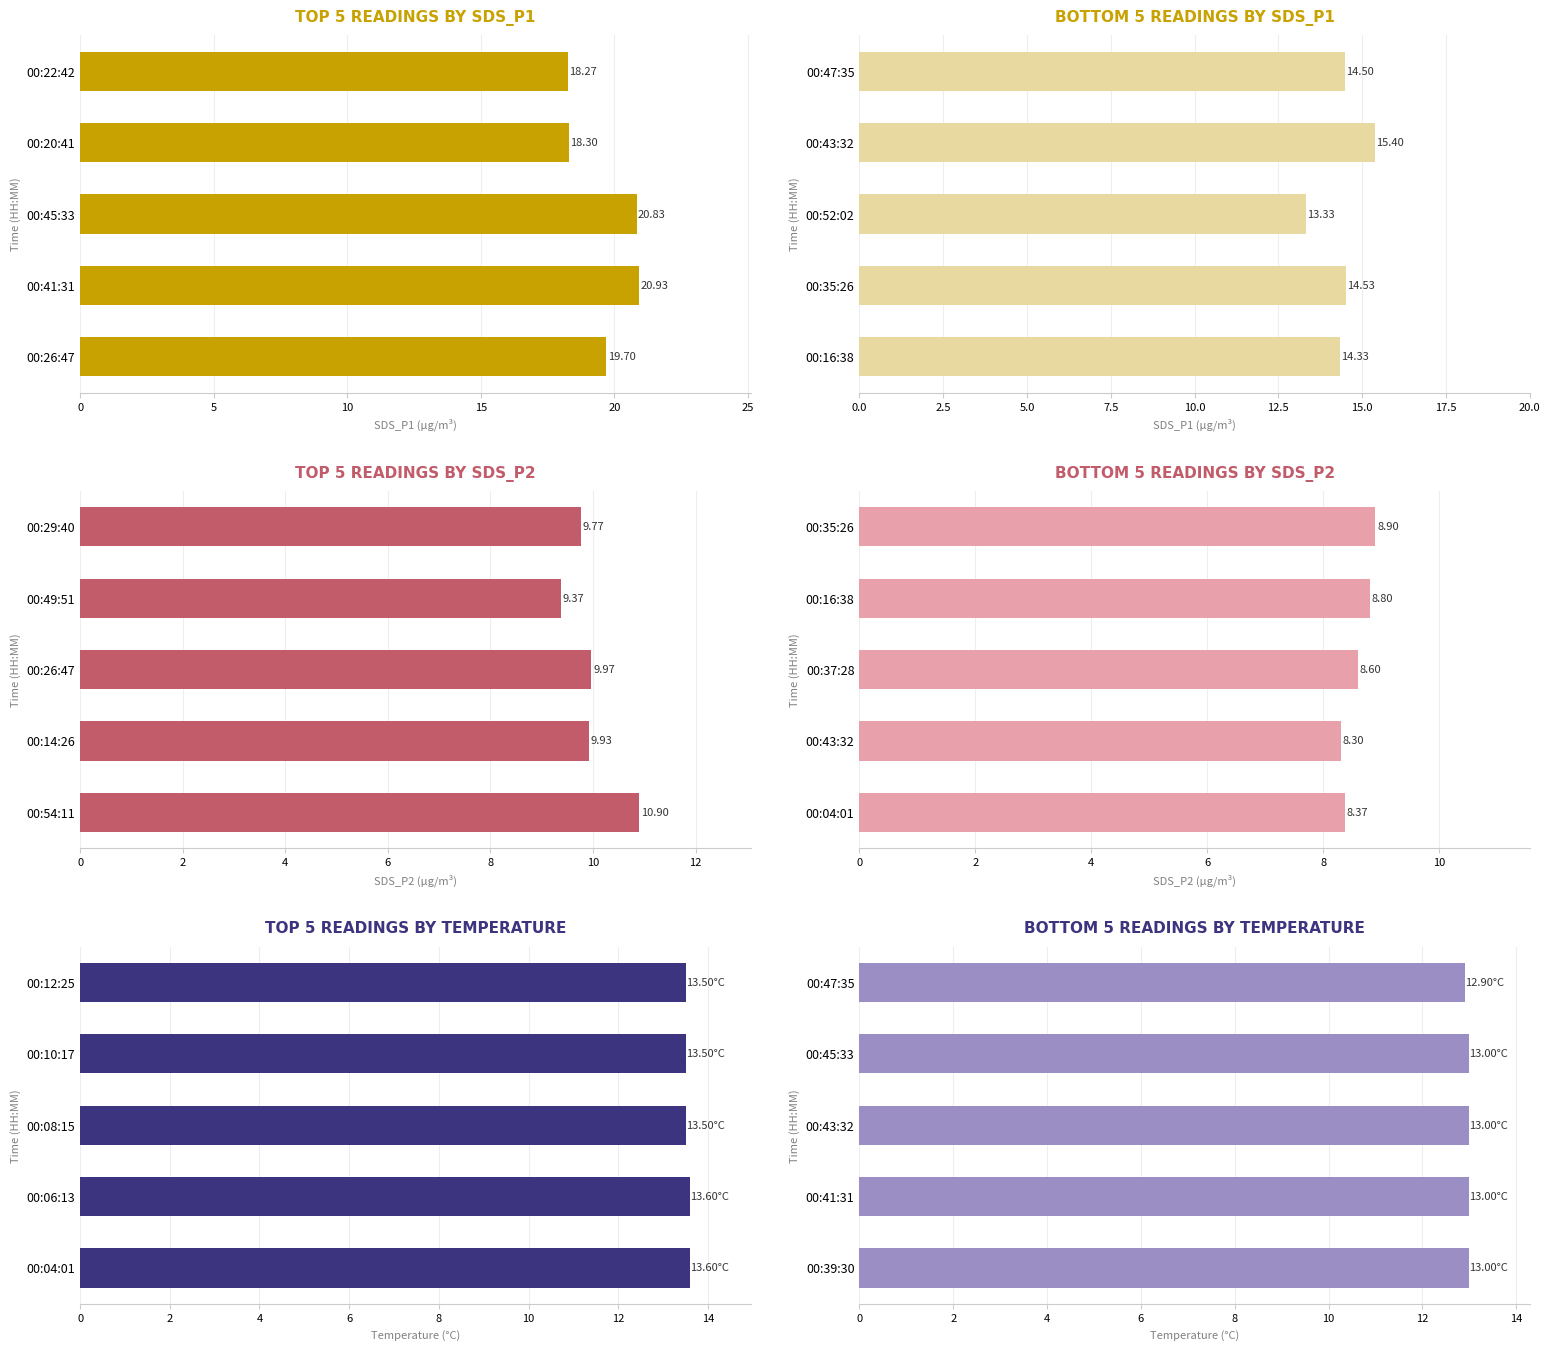

True or false: SDS_P2 has a value of 8.3 at 00:43:32.

True